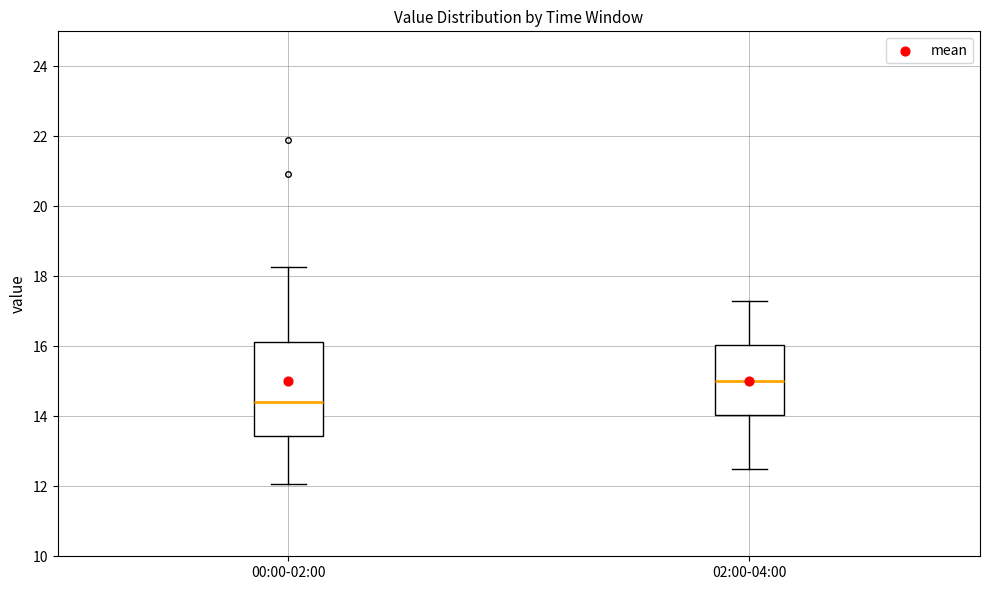

Reading left to right, transcribe this box plot: for each box, give where its median line is, the range the box spans, and where its two whiskers end, as read against the y-axis. The values are not printed on the chart, so give them approximately, as read against the axis.

00:00-02:00: median 14.4, box 13.4 to 16.2, whiskers 12.0 to 18.2
02:00-04:00: median 15.0, box 14.0 to 16.0, whiskers 12.6 to 17.4